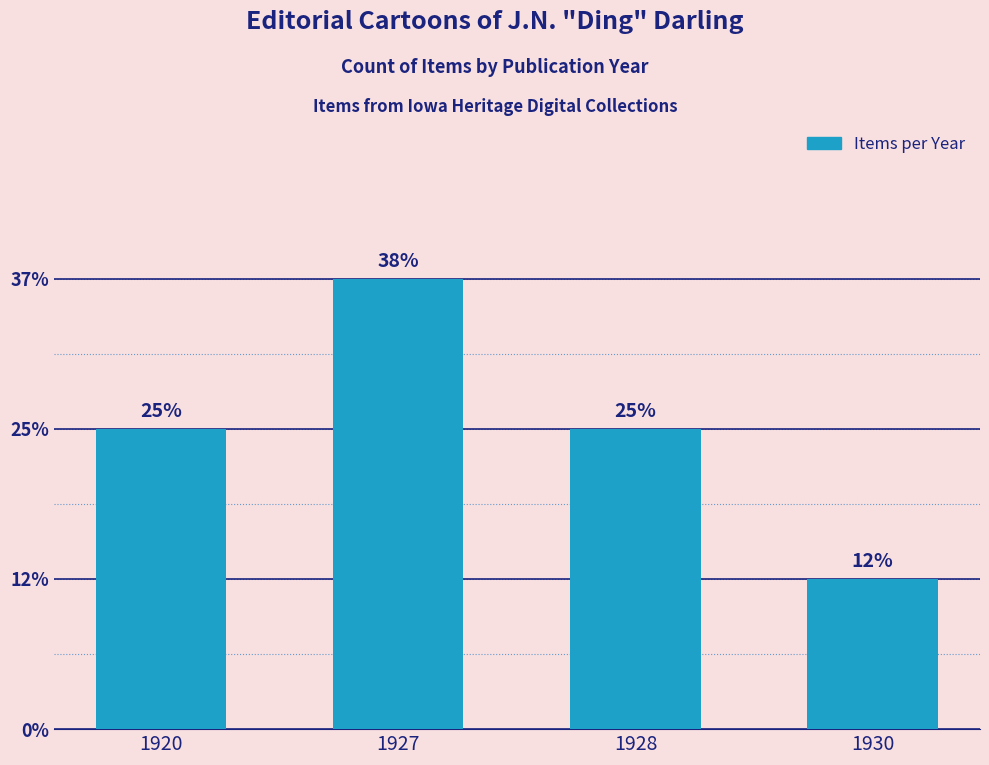

At which category does the chart reach its peak across all series?

1927